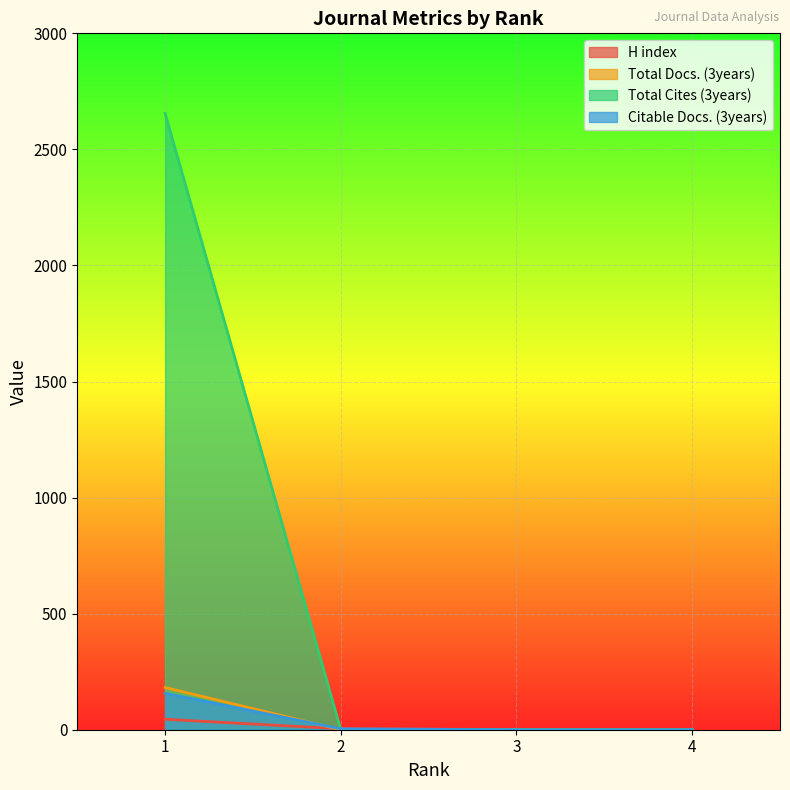

The H index series shows 2 at 4. True or false?

False